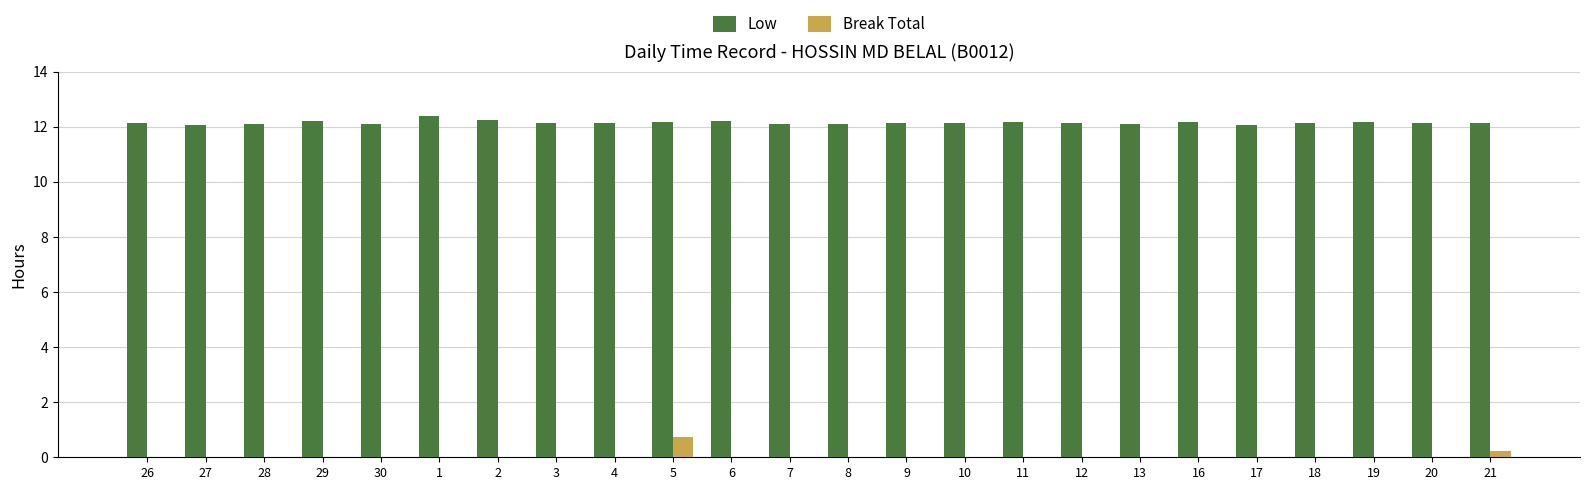

Is it true that Break Total equals -0.5 at 13?

False